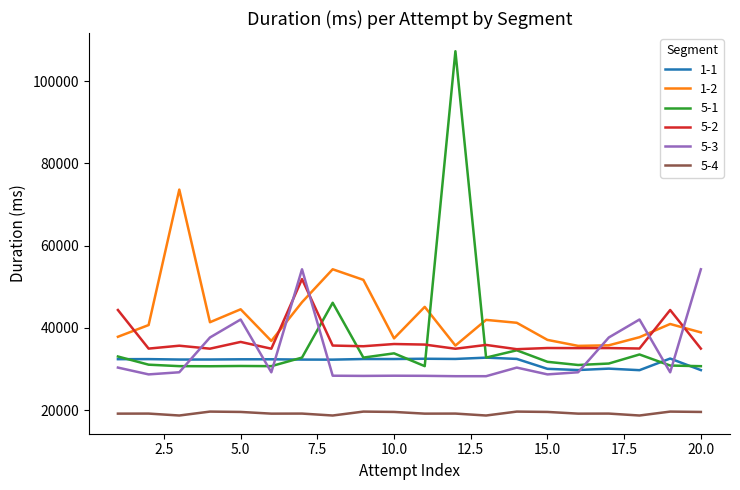

Which series has the largest range (max minus min)?

5-1